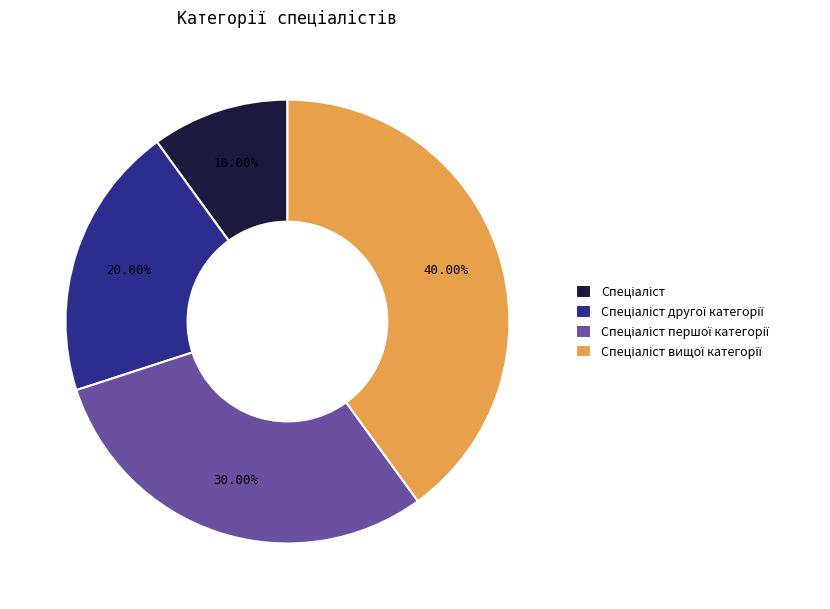

Is there a majority slice in this chart?

No